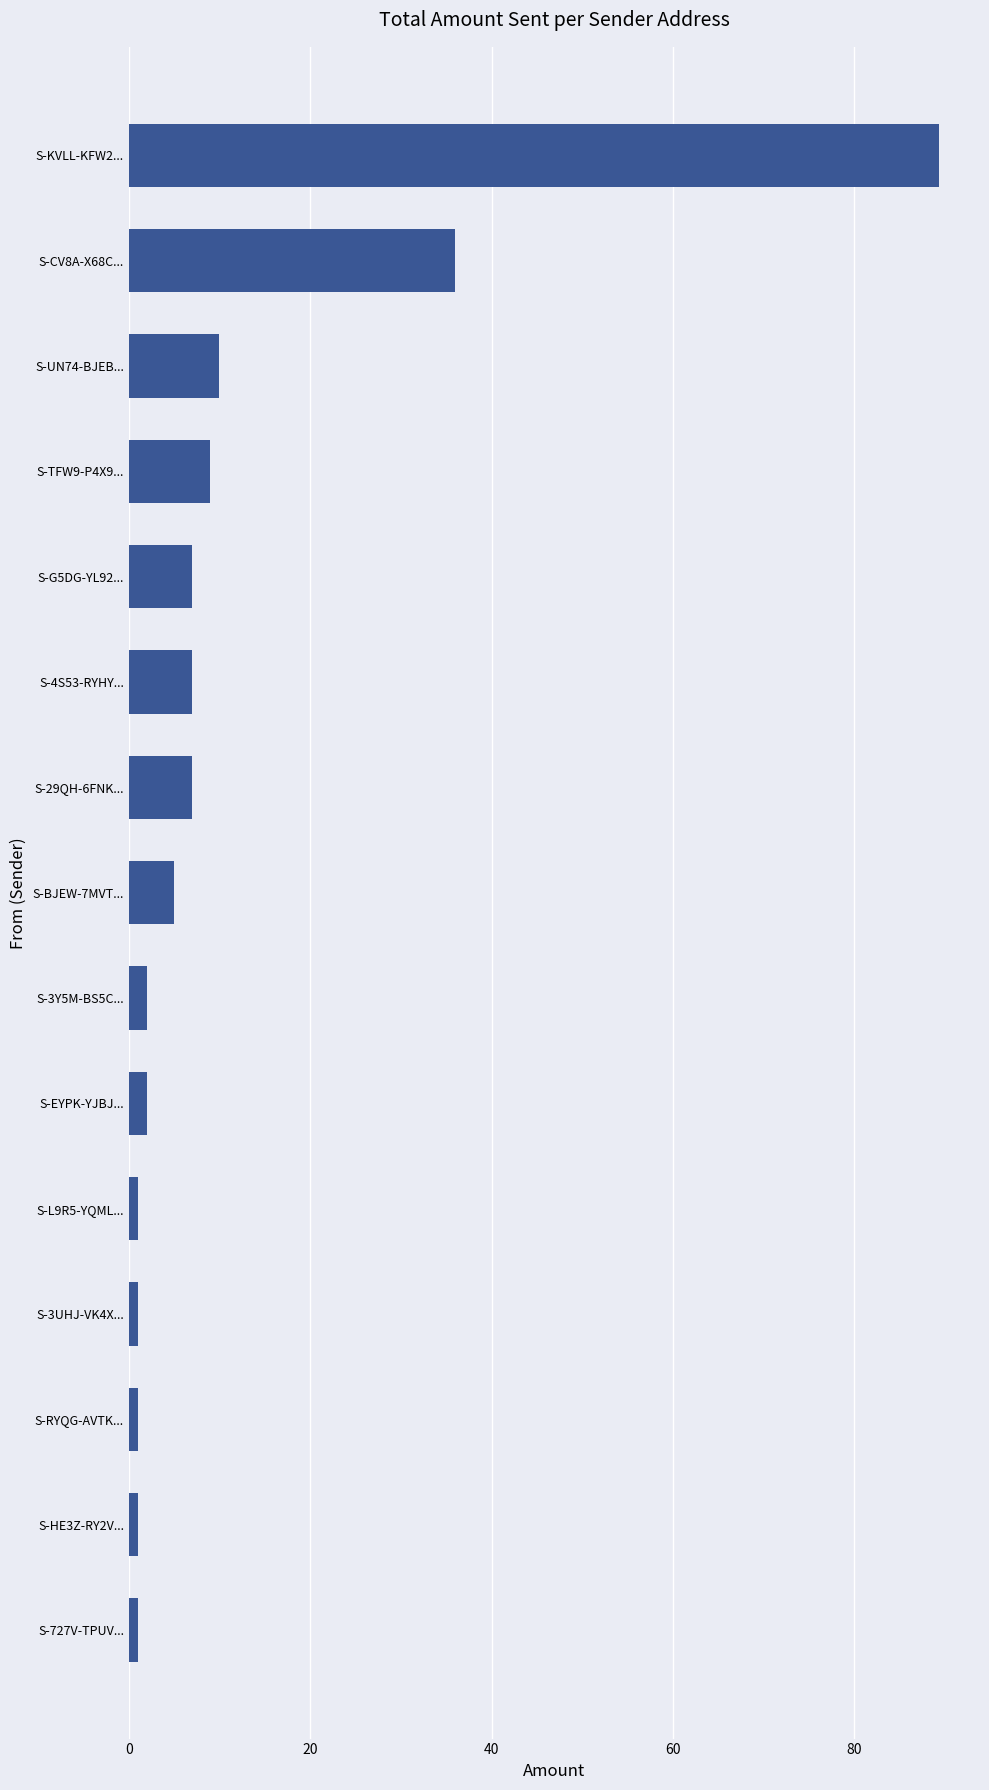

What is the approximate value at S-UN74-BJEB...?

10.0